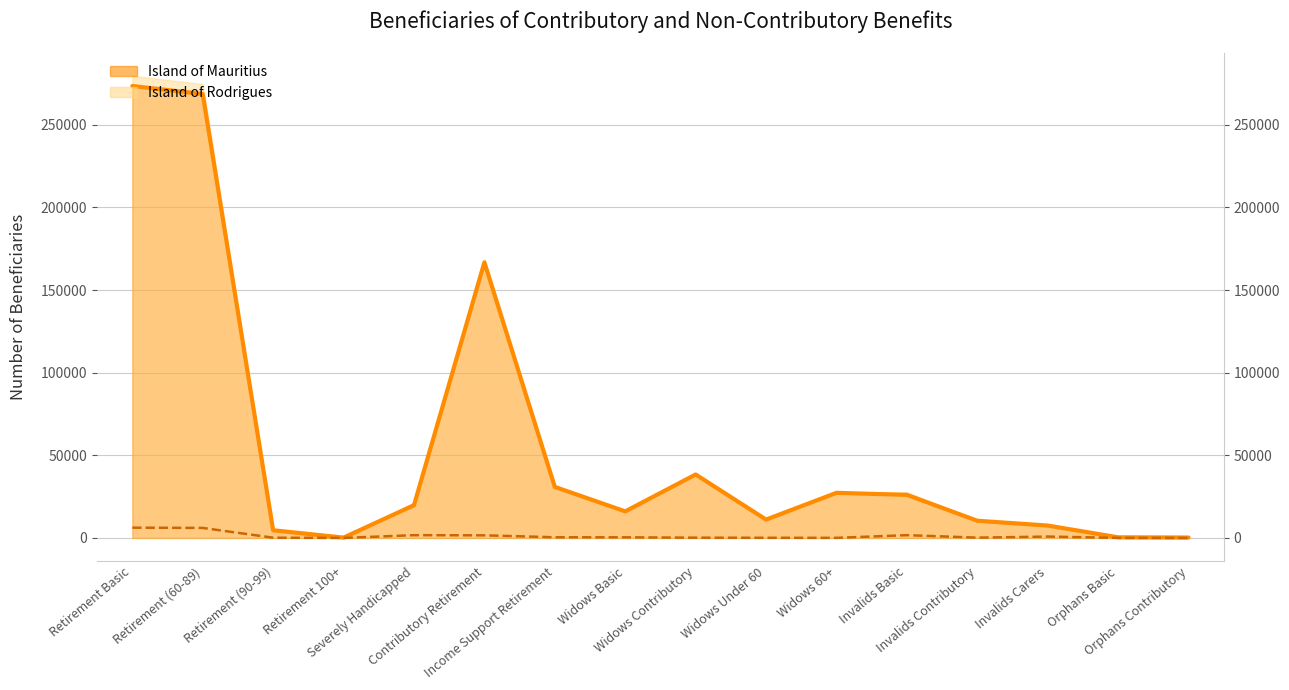

What is the difference between the values at Retirement (90-99) and Retirement 100+?

4439